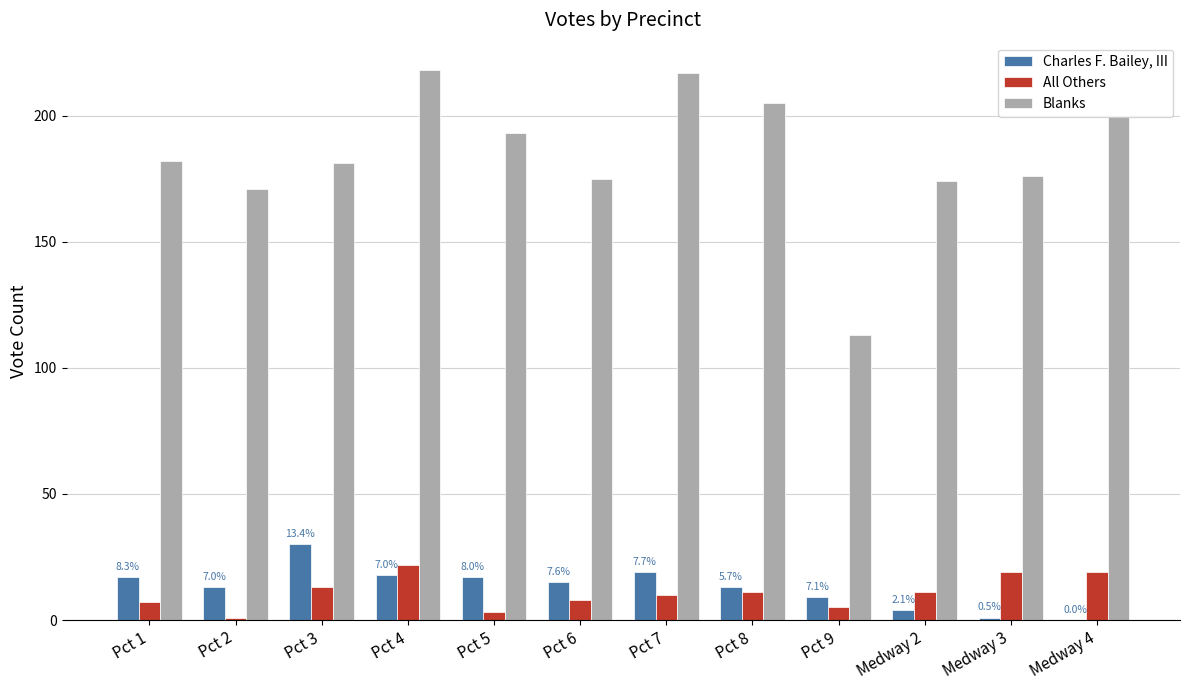

Is the value of Charles F. Bailey, III at Medway 3 greater than the value of Blanks at Pct 4?

No